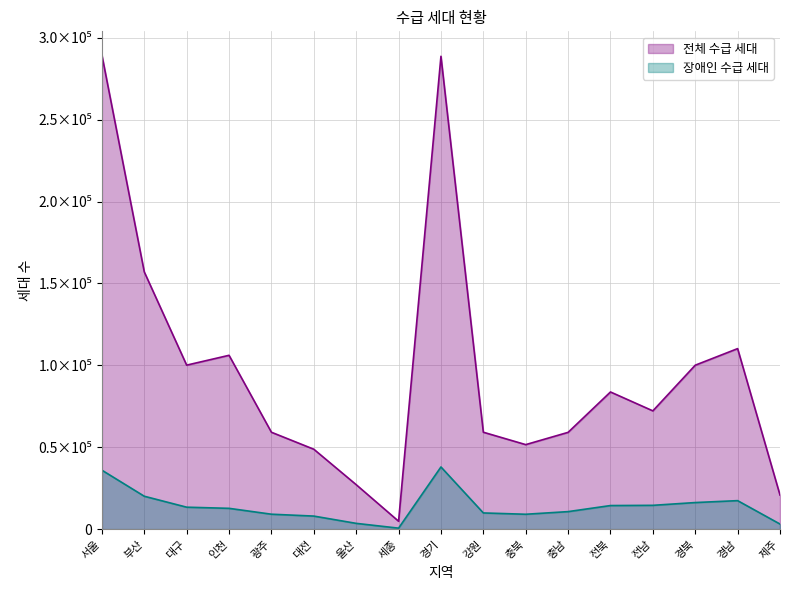

True or false: 장애인 수급 세대 has more than 0 points higher than both neighbors.

True